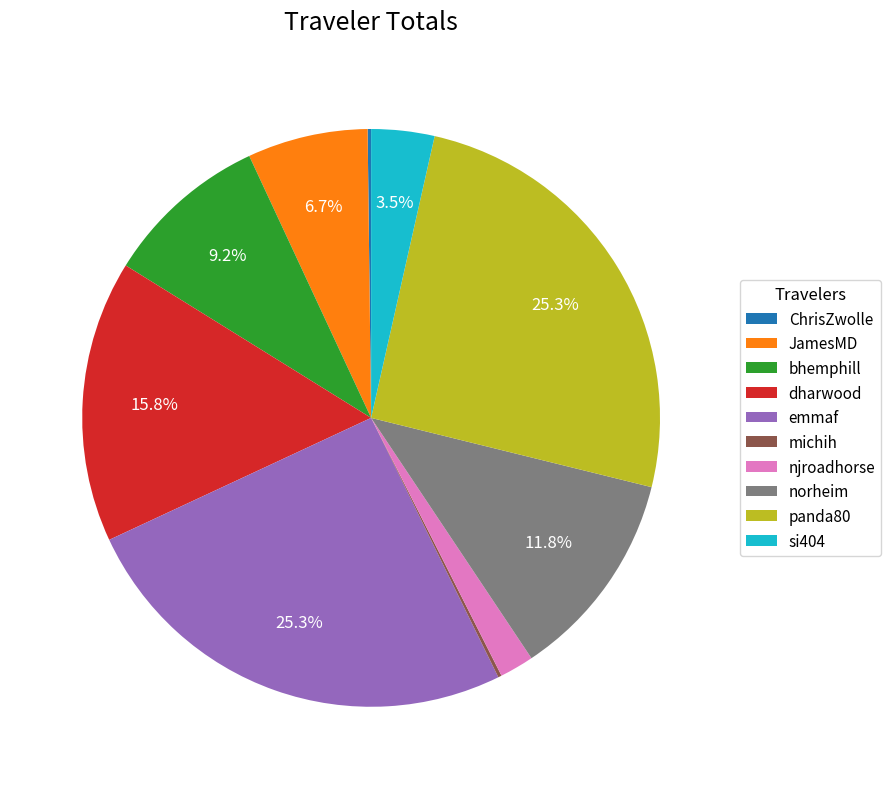

To the nearest percent, what is the average slice percentage?

10%